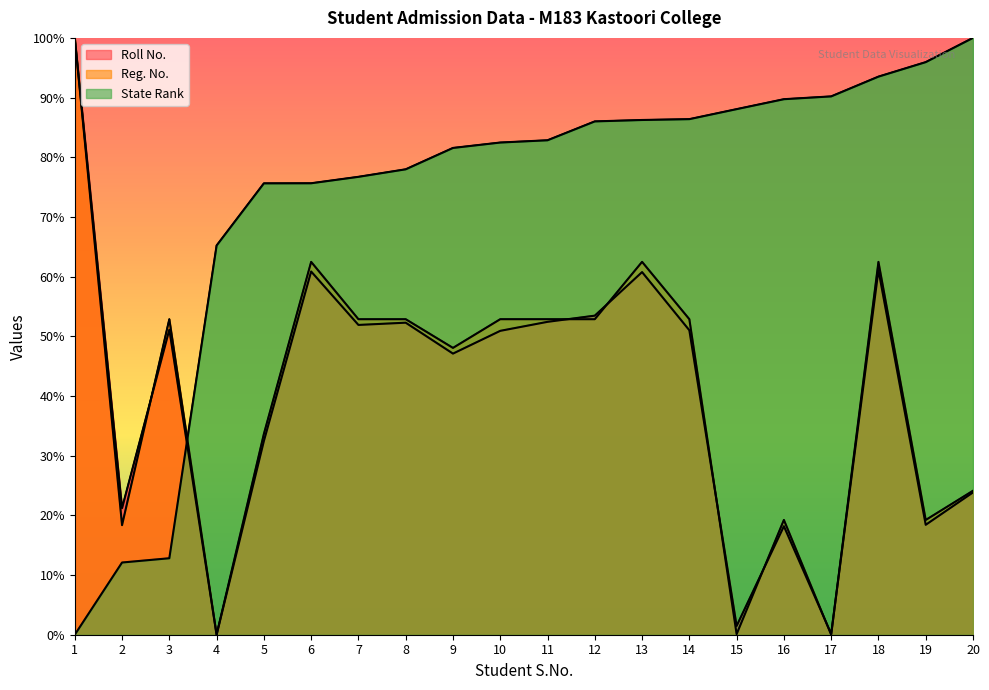

Which series has the largest total across all categories?

State Rank